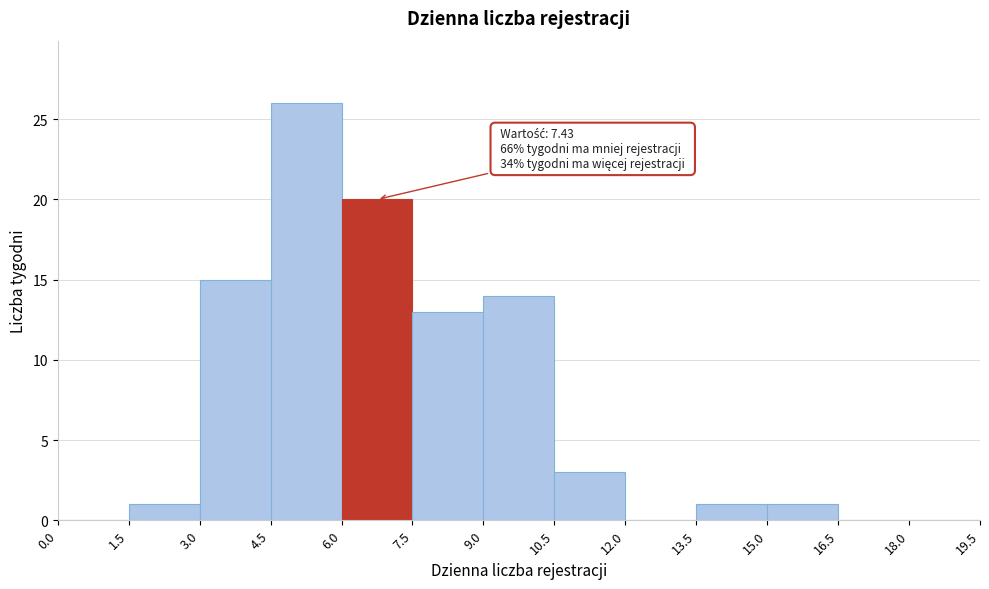

Which range on the x-axis has the tallest bar?

4.5 to 6.0